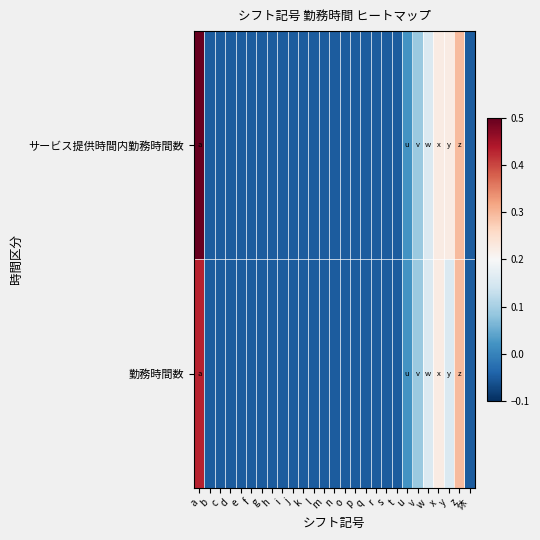

Between b and d, which series saw the biggest shift?

サービス提供時間内勤務時間数